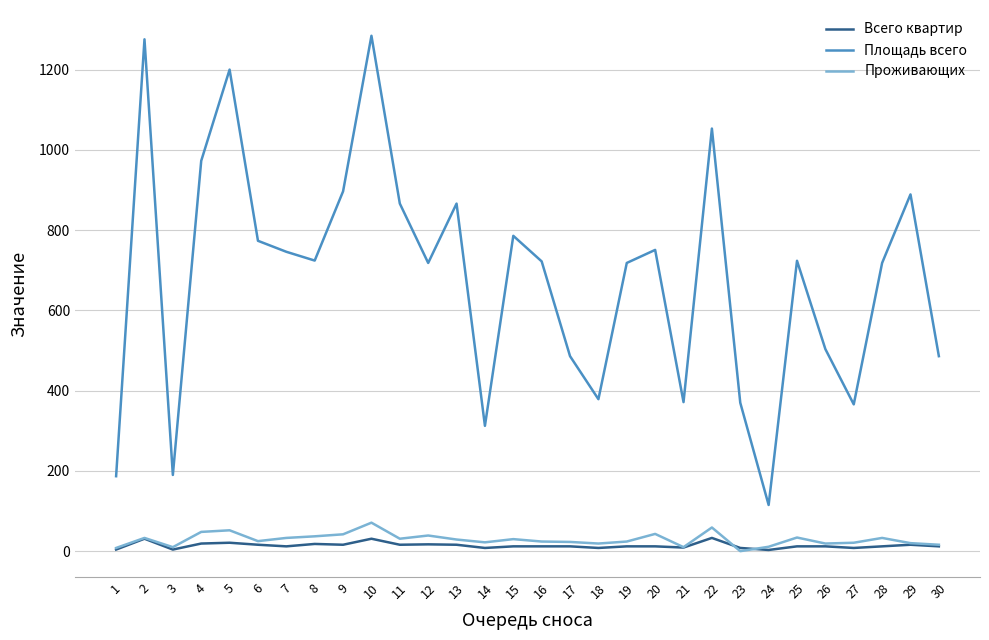

What is the sum of all Всего квартир values?

422.0